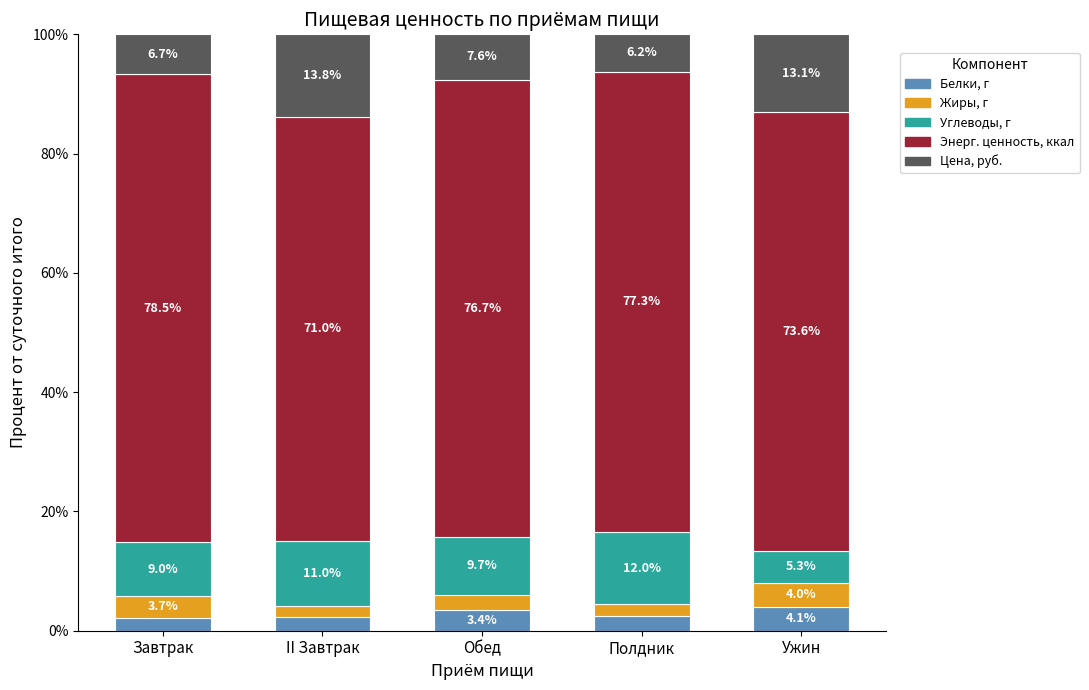

What value does the Белки, г series have at Ужин?

4.1